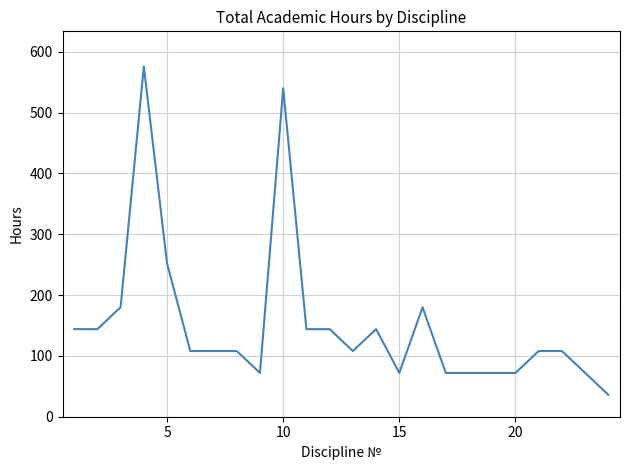

What is the average value?

152